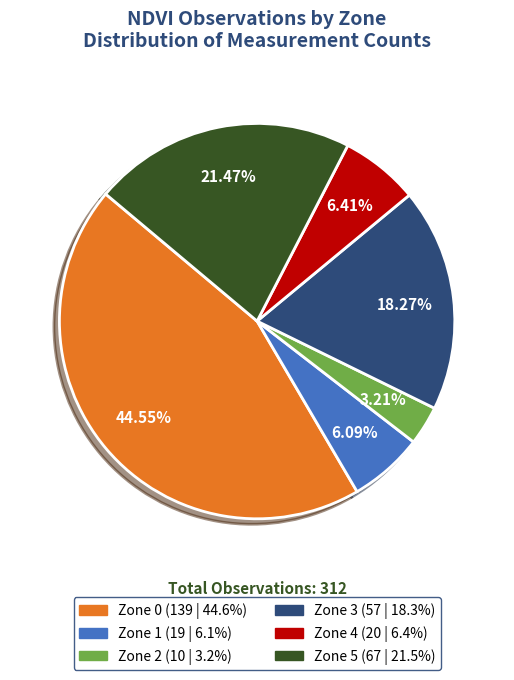

Which slice is the smallest?

Zone 2